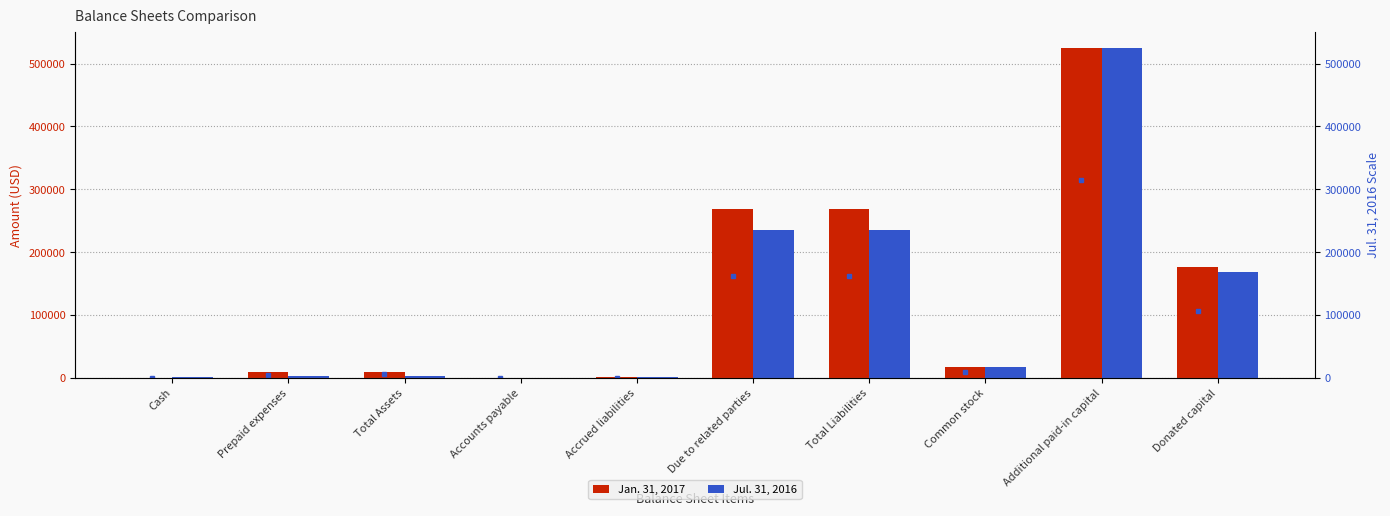

Where does the Jul. 31, 2016 series first go above 16530?

Due to related parties